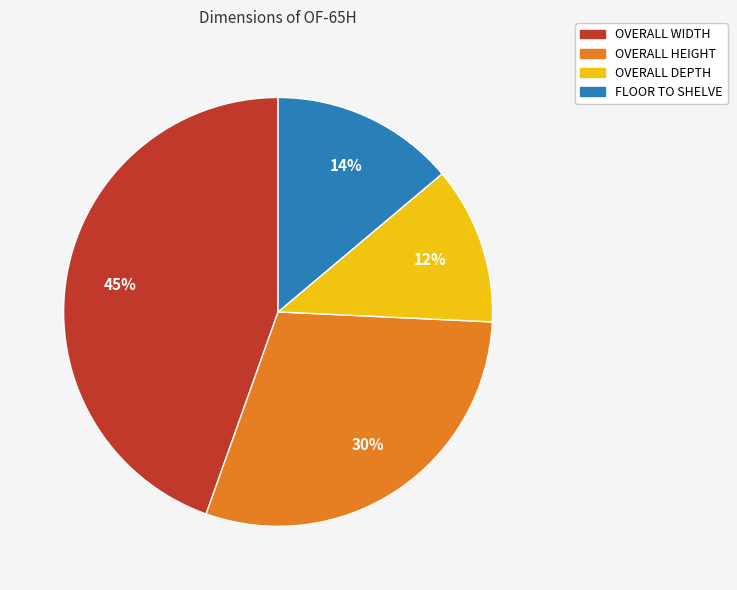

Is it true that OVERALL DEPTH is 3% of the pie?

False